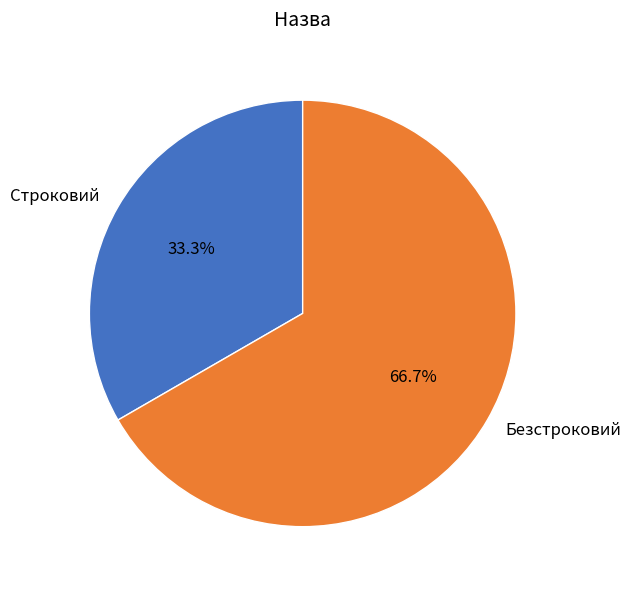

Which slice is the smallest?

Строковий